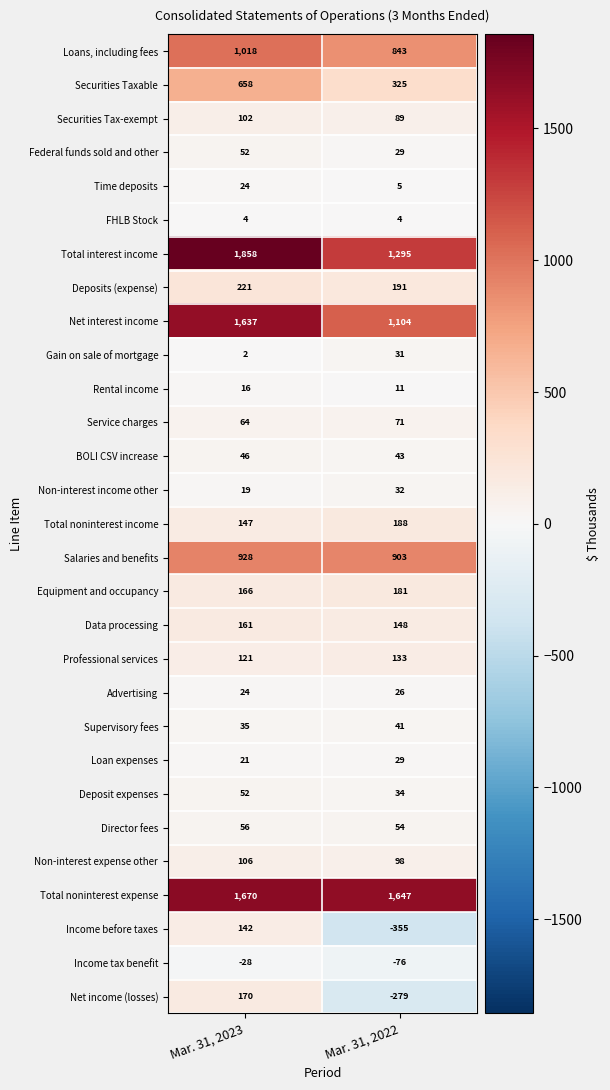

True or false: FHLB Stock has a value of 4 at Mar. 31, 2022.

True